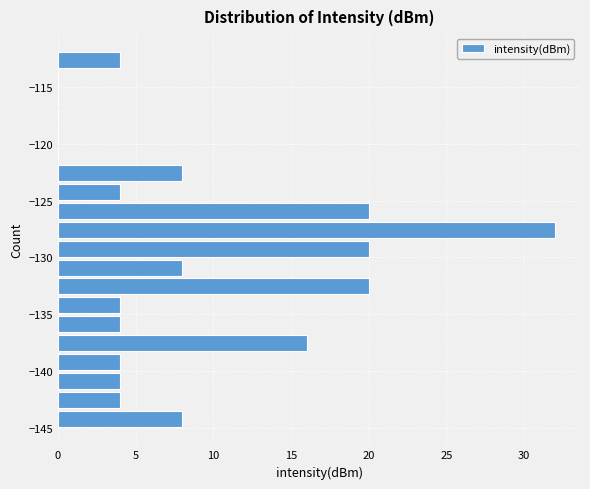

Around what value on the y-axis is the longest bar? Give the approximate position of its centre, as read against the axis.

-127.5